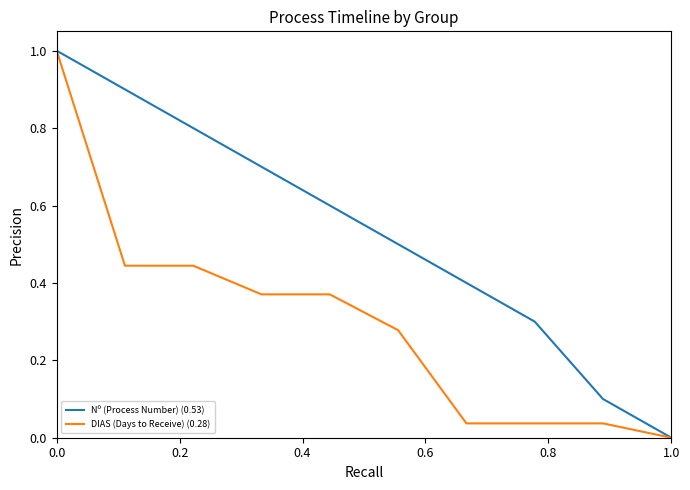

What is the maximum value shown in the chart?

1.0